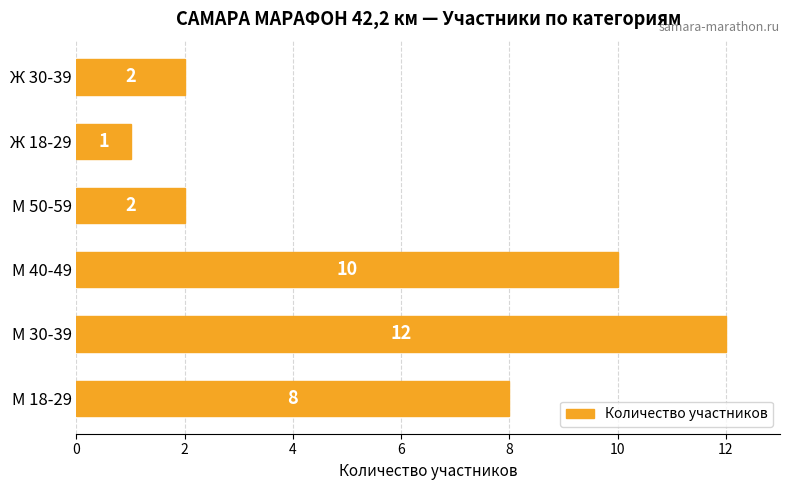

What is the difference between the second highest and second lowest values?

8